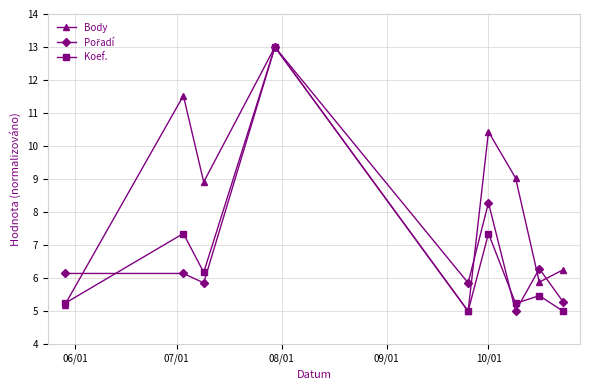

How many interior local valleys does the Body series have?

3